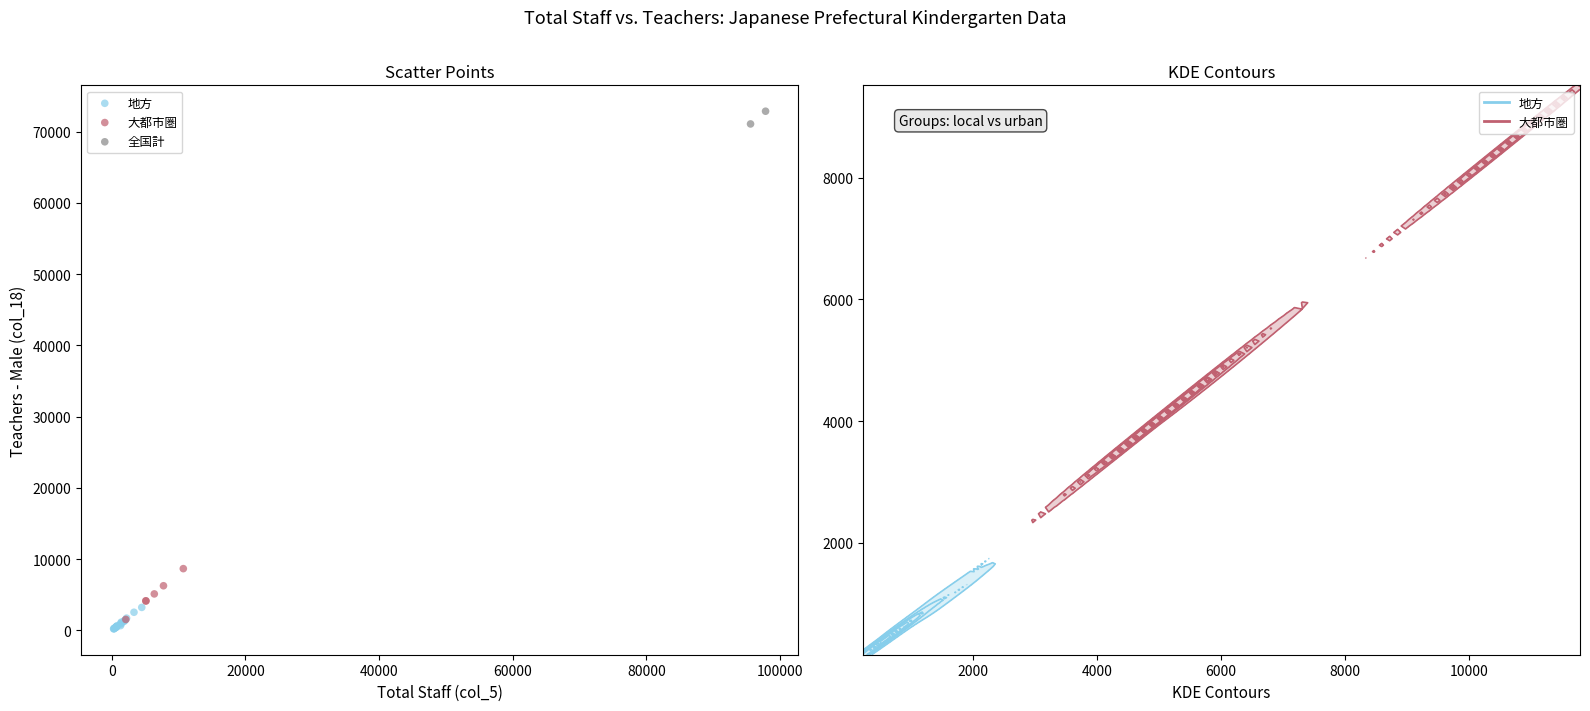

Which series contains the lowest Y value?

地方